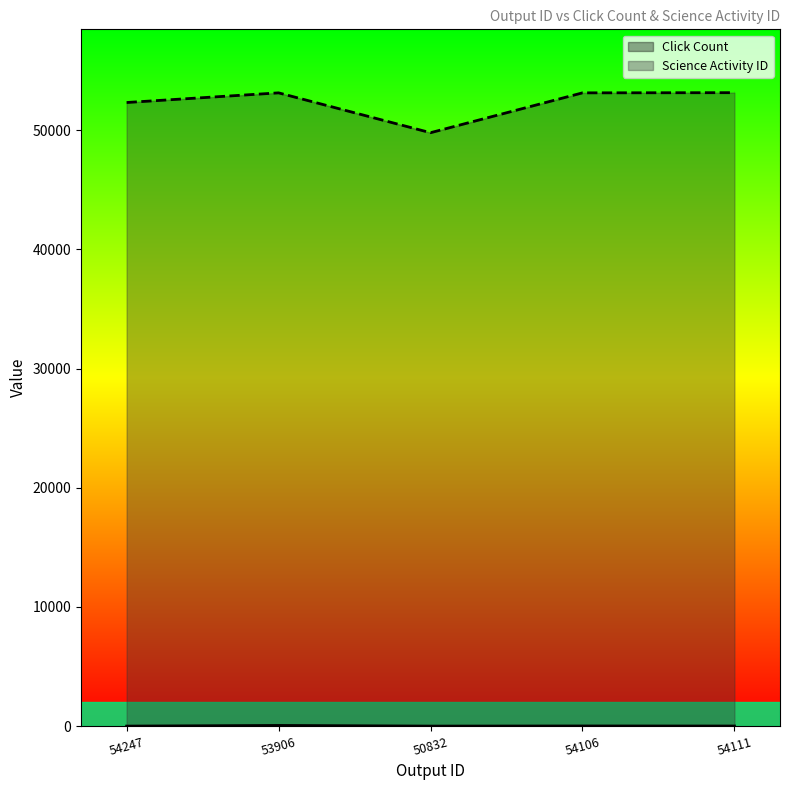

How many interior local peaks does the Science Activity ID series have?

1